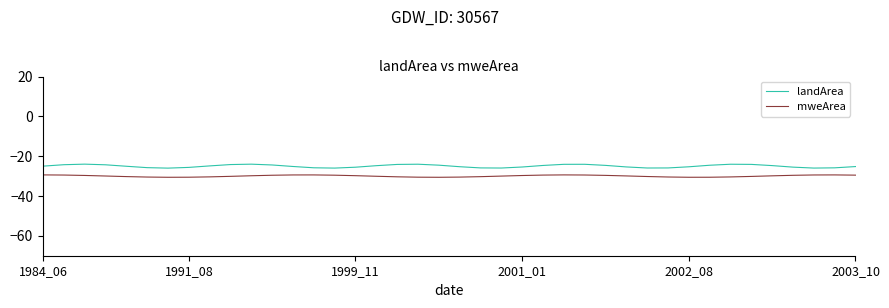

At how many categories does at least one series exceed -27?

40